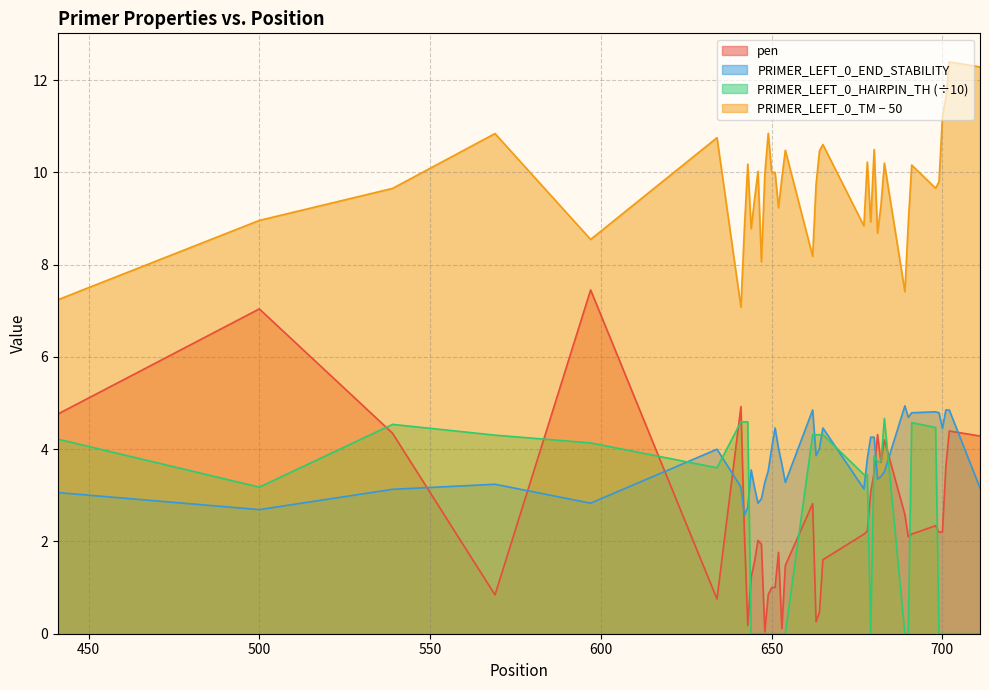

True or false: PRIMER_LEFT_0_TM and PRIMER_LEFT_0_END_STABILITY intersect in this chart.

False